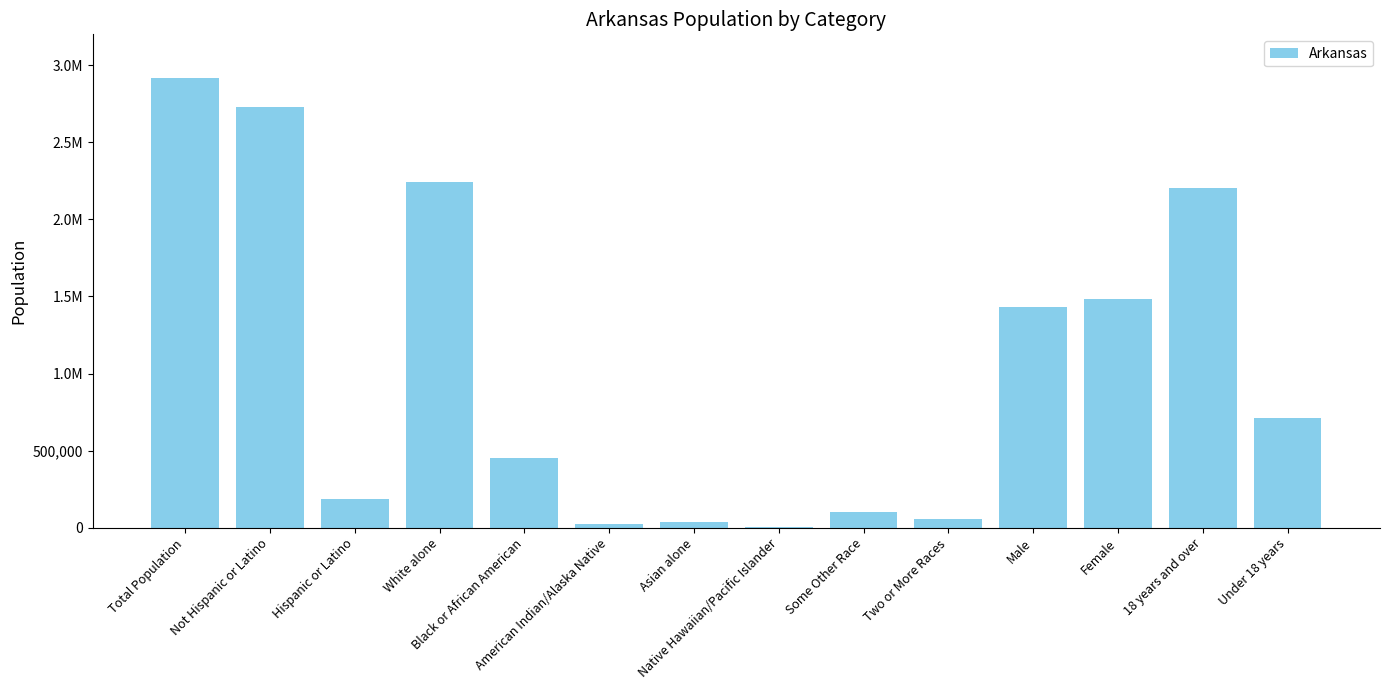

Are the bars horizontal?

No